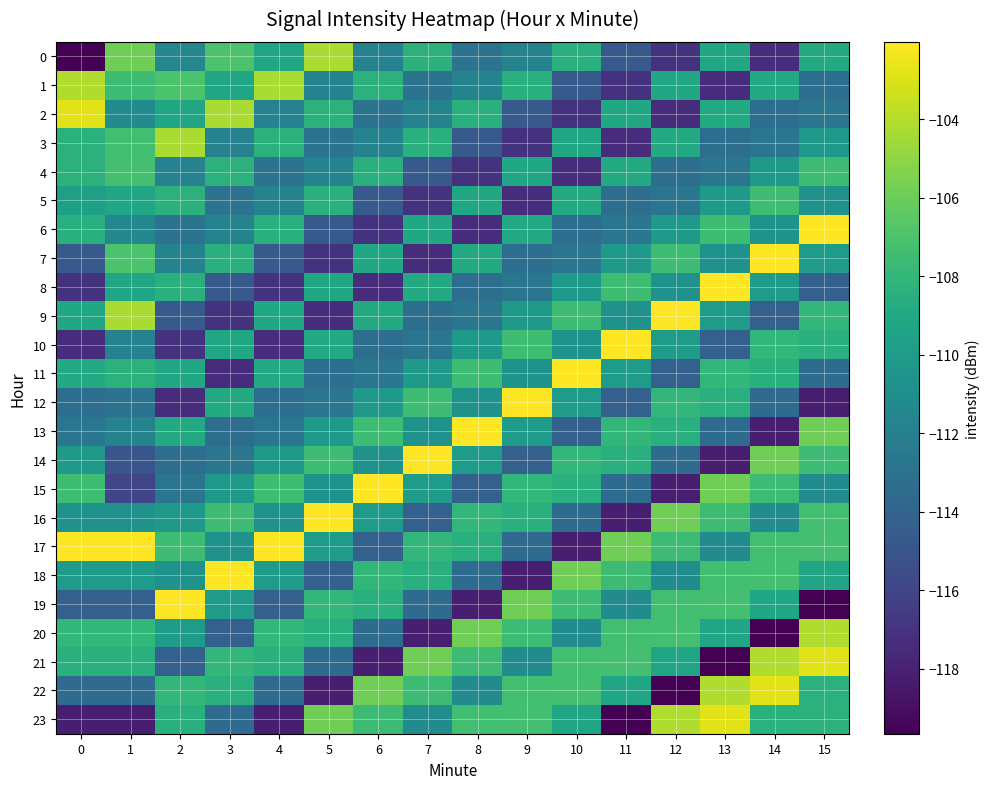

Reading left to right, list all the values displayed in this chart.

0: 0=-119.7	1=-105.8	2=-111.5	3=-107.0	4=-109.2	5=-104.3	6=-111.8	7=-108.3	8=-112.9	9=-111.7	10=-108.5	11=-114.7	12=-117.1	13=-109.1	14=-117.4	15=-108.9
1: 0=-104.1	1=-107.6	2=-107.0	3=-109.2	4=-104.3	5=-111.8	6=-108.3	7=-112.9	8=-111.7	9=-108.5	10=-114.7	11=-117.1	12=-109.1	13=-117.4	14=-108.9	15=-113.3
2: 0=-102.8	1=-111.1	2=-109.2	3=-104.3	4=-111.8	5=-108.3	6=-112.9	7=-111.7	8=-108.5	9=-114.7	10=-117.1	11=-109.1	12=-117.4	13=-108.9	14=-113.3	15=-112.7
3: 0=-108.4	1=-107.4	2=-104.3	3=-111.8	4=-108.3	5=-112.9	6=-111.7	7=-108.5	8=-114.7	9=-117.1	10=-109.1	11=-117.4	12=-108.9	13=-113.3	14=-112.7	15=-110.1
4: 0=-108.3	1=-107.3	2=-111.8	3=-108.3	4=-112.9	5=-111.7	6=-108.5	7=-114.7	8=-117.1	9=-109.1	10=-117.4	11=-108.9	12=-113.3	13=-112.7	14=-110.1	15=-107.5
5: 0=-109.6	1=-109.2	2=-108.3	3=-112.9	4=-111.7	5=-108.5	6=-114.7	7=-117.1	8=-109.1	9=-117.4	10=-108.9	11=-113.3	12=-112.7	13=-110.1	14=-107.5	15=-110.7
6: 0=-108.5	1=-111.5	2=-112.9	3=-111.7	4=-108.5	5=-114.7	6=-117.1	7=-109.1	8=-117.4	9=-108.9	10=-113.3	11=-112.7	12=-110.1	13=-107.5	14=-110.7	15=-102.0
7: 0=-114.7	1=-107.0	2=-111.7	3=-108.5	4=-114.7	5=-117.1	6=-109.1	7=-117.4	8=-108.9	9=-113.3	10=-112.7	11=-110.1	12=-107.5	13=-110.7	14=-102.0	15=-110.0
8: 0=-117.1	1=-109.2	2=-108.5	3=-114.7	4=-117.1	5=-109.1	6=-117.4	7=-108.9	8=-113.3	9=-112.7	10=-110.1	11=-107.5	12=-110.7	13=-102.0	14=-110.0	15=-114.3
9: 0=-109.1	1=-104.3	2=-114.7	3=-117.1	4=-109.1	5=-117.4	6=-108.9	7=-113.3	8=-112.7	9=-110.1	10=-107.5	11=-110.7	12=-102.0	13=-110.0	14=-114.3	15=-108.0
10: 0=-117.4	1=-111.8	2=-117.1	3=-109.1	4=-117.4	5=-108.9	6=-113.3	7=-112.7	8=-110.1	9=-107.5	10=-110.7	11=-102.0	12=-110.0	13=-114.3	14=-108.0	15=-108.5
11: 0=-108.9	1=-108.3	2=-109.1	3=-117.4	4=-108.9	5=-113.3	6=-112.7	7=-110.1	8=-107.5	9=-110.7	10=-102.0	11=-110.0	12=-114.3	13=-108.0	14=-108.5	15=-113.5
12: 0=-113.3	1=-112.9	2=-117.4	3=-108.9	4=-113.3	5=-112.7	6=-110.1	7=-107.5	8=-110.7	9=-102.0	10=-110.0	11=-114.3	12=-108.0	13=-108.5	14=-113.5	15=-118.2
13: 0=-112.7	1=-111.7	2=-108.9	3=-113.3	4=-112.7	5=-110.1	6=-107.5	7=-110.7	8=-102.0	9=-110.0	10=-114.3	11=-108.0	12=-108.5	13=-113.5	14=-118.2	15=-105.8
14: 0=-110.1	1=-115.0	2=-113.3	3=-112.7	4=-110.1	5=-107.5	6=-110.7	7=-102.0	8=-110.0	9=-114.3	10=-108.0	11=-108.5	12=-113.5	13=-118.2	14=-105.8	15=-107.6
15: 0=-107.5	1=-115.9	2=-112.7	3=-110.1	4=-107.5	5=-110.7	6=-102.0	7=-110.0	8=-114.3	9=-108.0	10=-108.5	11=-113.5	12=-118.2	13=-105.8	14=-107.6	15=-111.1
16: 0=-110.7	1=-110.7	2=-110.1	3=-107.5	4=-110.7	5=-102.0	6=-110.0	7=-114.3	8=-108.0	9=-108.5	10=-113.5	11=-118.2	12=-105.8	13=-107.6	14=-111.1	15=-107.4
17: 0=-102.0	1=-102.0	2=-107.5	3=-110.7	4=-102.0	5=-110.0	6=-114.3	7=-108.0	8=-108.5	9=-113.5	10=-118.2	11=-105.8	12=-107.6	13=-111.1	14=-107.4	15=-107.3
18: 0=-110.0	1=-110.0	2=-110.7	3=-102.0	4=-110.0	5=-114.3	6=-108.0	7=-108.5	8=-113.5	9=-118.2	10=-105.8	11=-107.6	12=-111.1	13=-107.4	14=-107.3	15=-109.2
19: 0=-114.3	1=-114.3	2=-102.0	3=-110.0	4=-114.3	5=-108.0	6=-108.5	7=-113.5	8=-118.2	9=-105.8	10=-107.6	11=-111.1	12=-107.4	13=-107.3	14=-109.2	15=-119.7
20: 0=-108.0	1=-108.0	2=-110.0	3=-114.3	4=-108.0	5=-108.5	6=-113.5	7=-118.2	8=-105.8	9=-107.6	10=-111.1	11=-107.4	12=-107.3	13=-109.2	14=-119.7	15=-104.1
21: 0=-108.5	1=-108.5	2=-114.3	3=-108.0	4=-108.5	5=-113.5	6=-118.2	7=-105.8	8=-107.6	9=-111.1	10=-107.4	11=-107.3	12=-109.2	13=-119.7	14=-104.1	15=-102.8
22: 0=-113.5	1=-113.5	2=-108.0	3=-108.5	4=-113.5	5=-118.2	6=-105.8	7=-107.6	8=-111.1	9=-107.4	10=-107.3	11=-109.2	12=-119.7	13=-104.1	14=-102.8	15=-108.4
23: 0=-118.2	1=-118.2	2=-108.5	3=-113.5	4=-118.2	5=-105.8	6=-107.6	7=-111.1	8=-107.4	9=-107.3	10=-109.2	11=-119.7	12=-104.1	13=-102.8	14=-108.4	15=-108.3